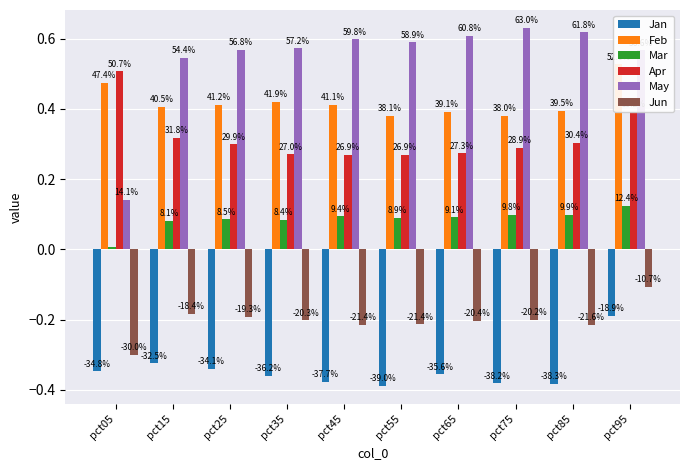

Which has a higher value, pct75 or pct35?

pct35